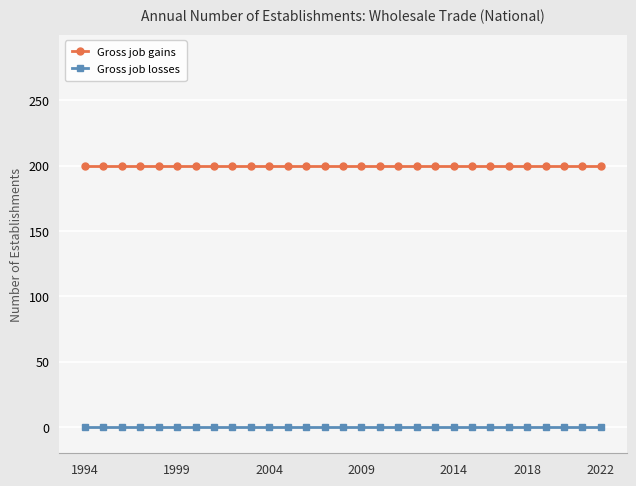

What is the value of the Gross job gains point at the 13th from the left?

200